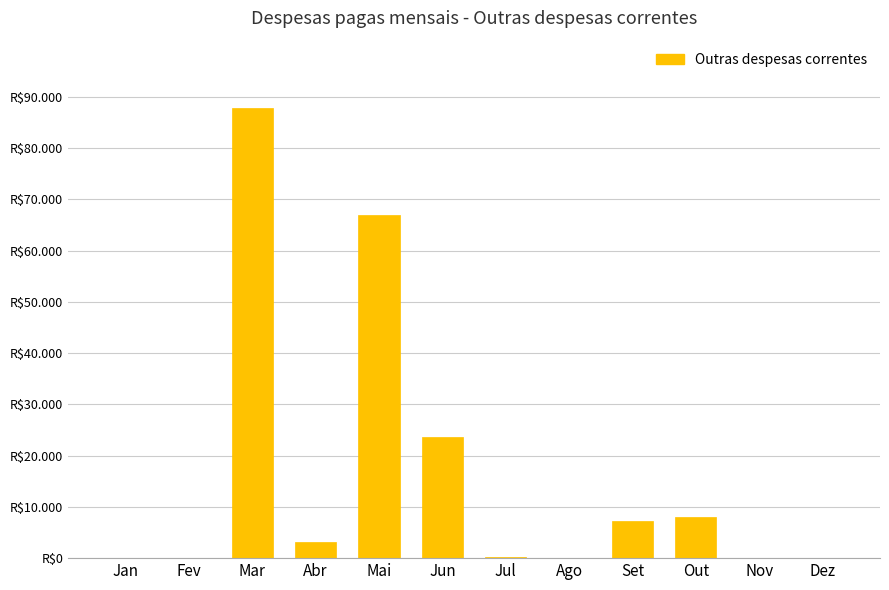

What position from the left is Jun?

6